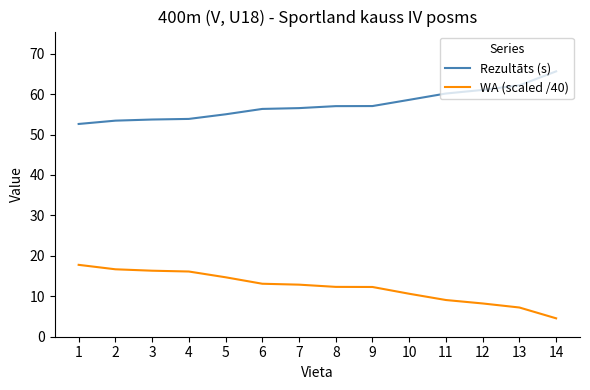

Which series has the largest total across all categories?

Rezultāts (s)